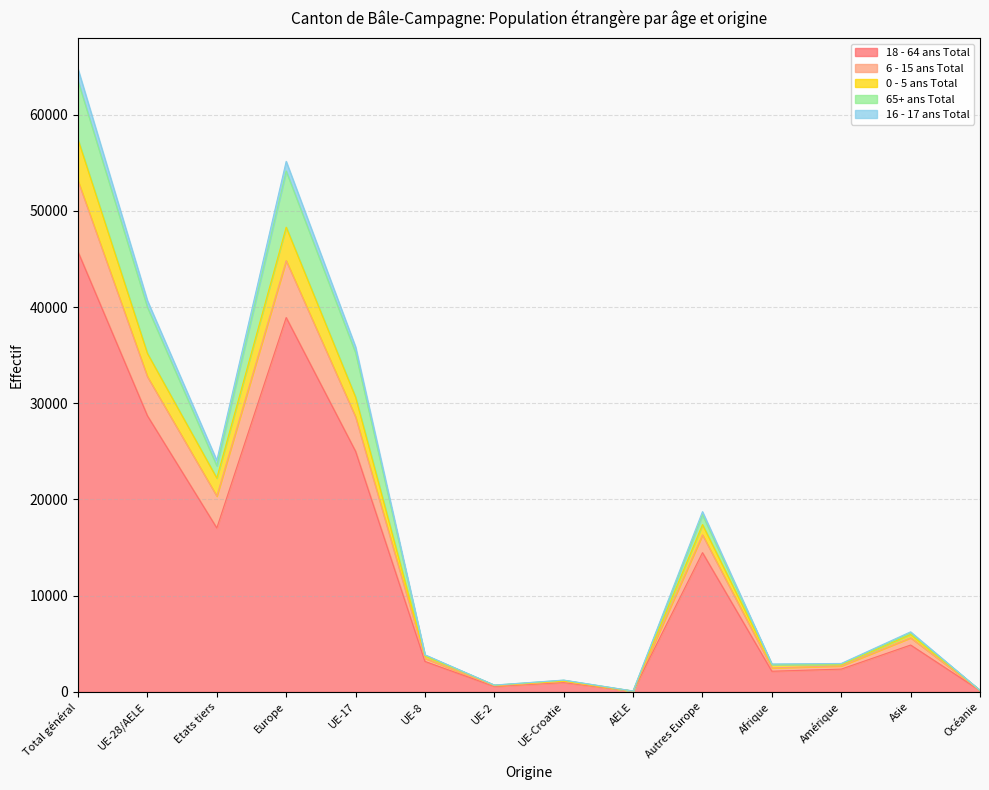

Which category has the highest value in the 18 - 64 ans Total series?

Total général